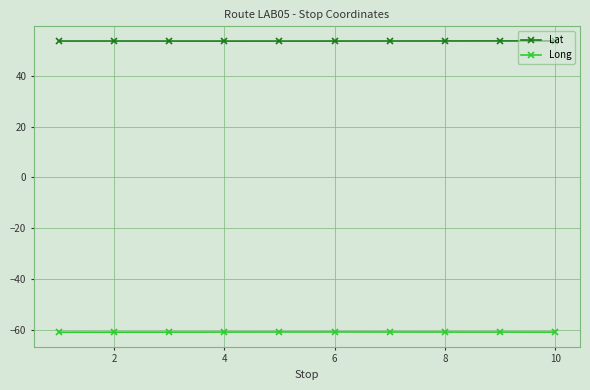

What is the value of the Lat point at the 6th from the left?

53.6